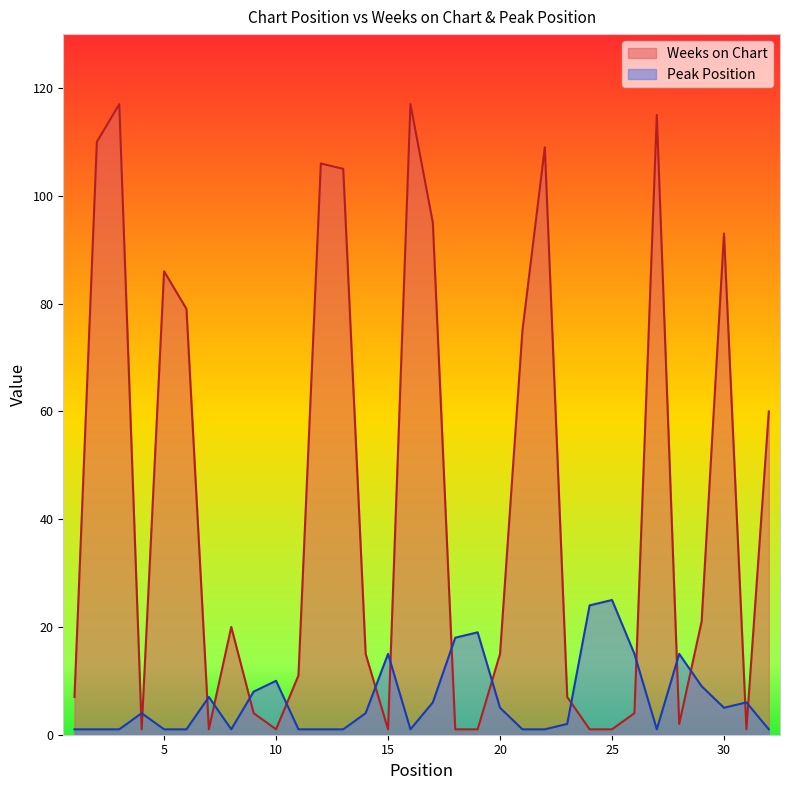

Where is the first local minimum for Weeks on Chart?

4